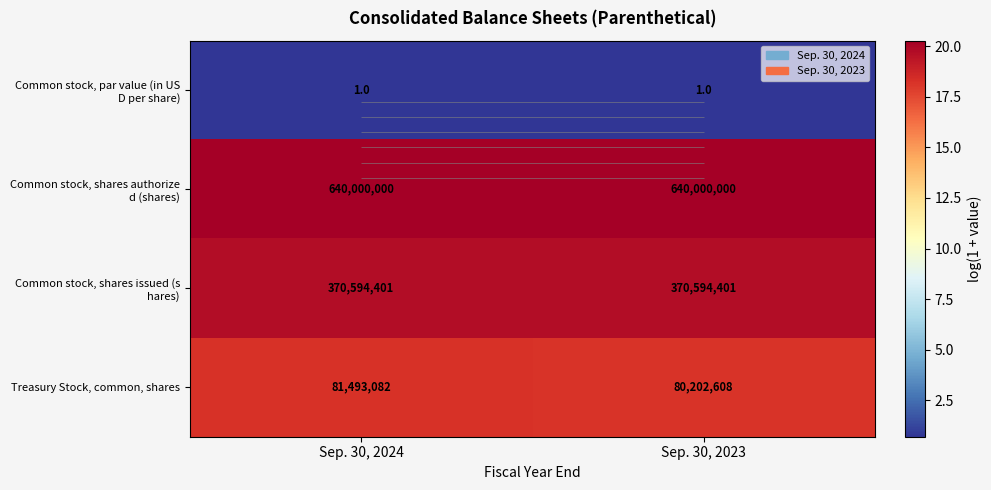

The Common stock, shares issued (s hares) series shows 19.7 at Sep. 30, 2023. True or false?

True